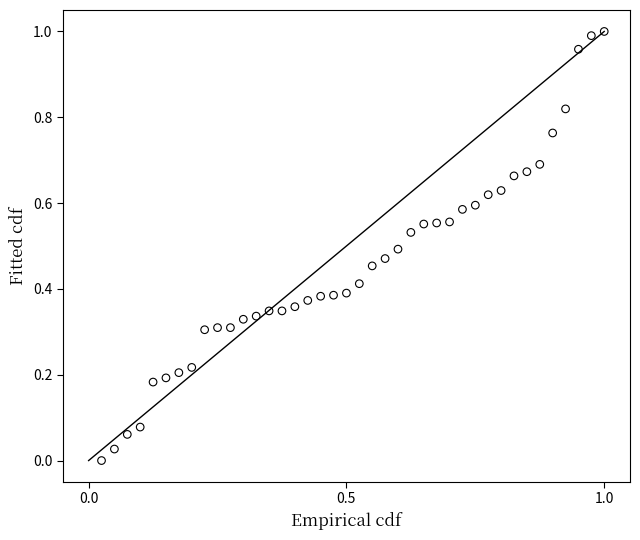

Count the number of points in this scatter plot.

40